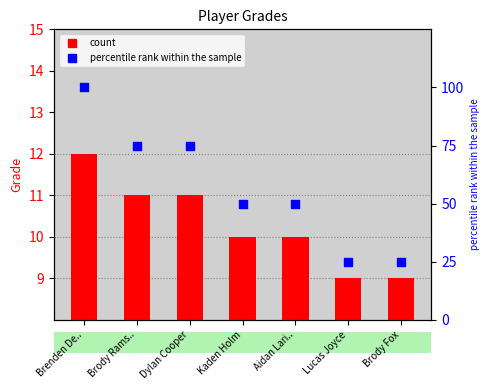

Is the value of Percentile rank at Lucas Joyce greater than the value of Grade at Kaden Holm?

Yes